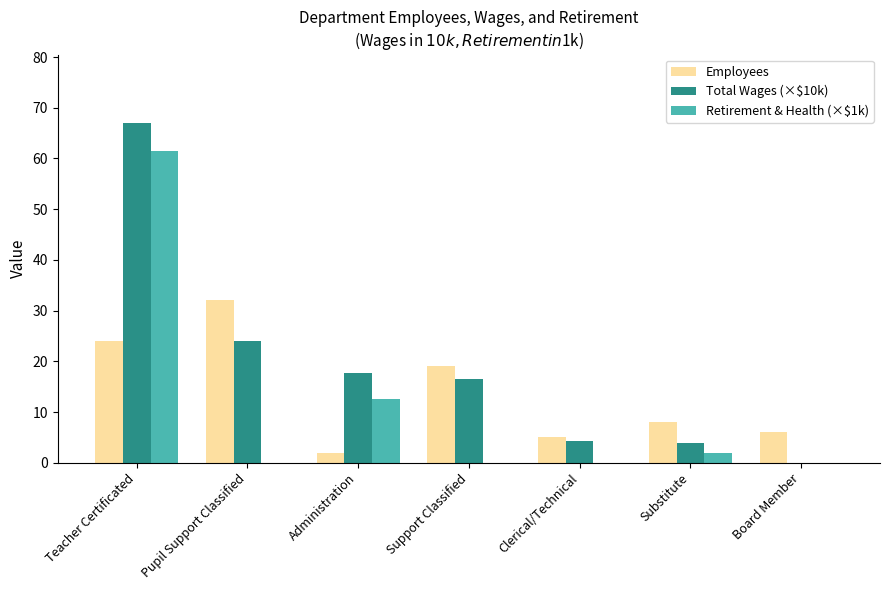

Is the value of Retirement & Health (×$1k) at Pupil Support Classified greater than the value of Employees at Support Classified?

No